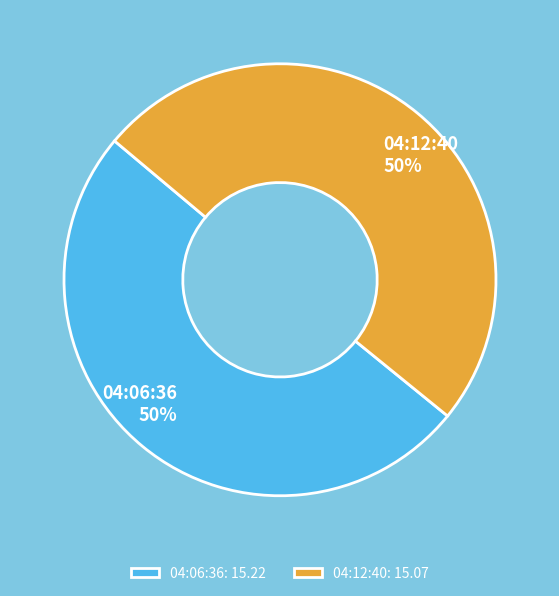

What is the ratio of the value at 04:06:36 to the value at 04:12:40?

1.0